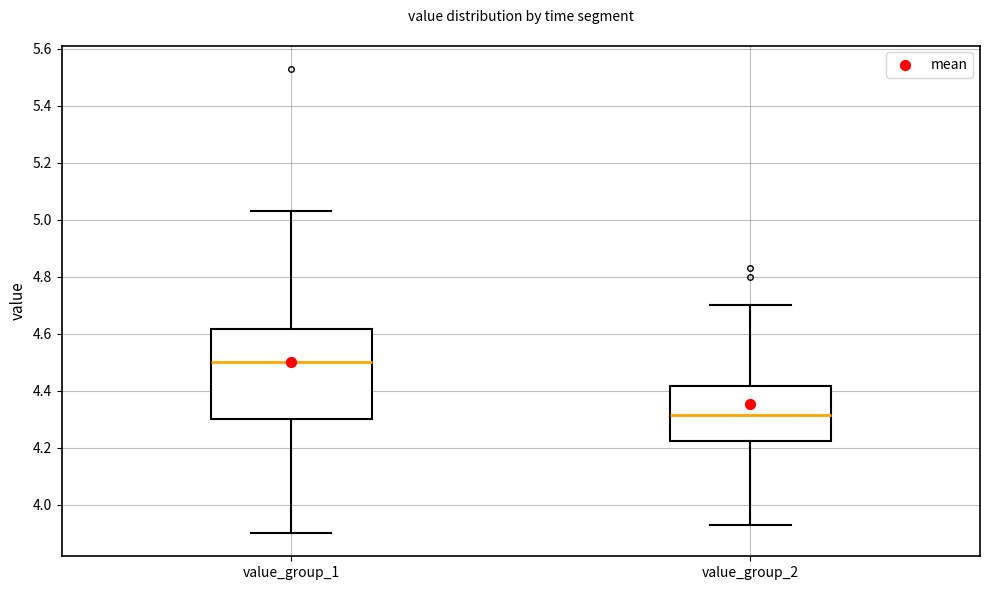

Reading left to right, transcribe this box plot: for each box, give where its median line is, the range the box spans, and where its two whiskers end, as read against the y-axis. The values are not printed on the chart, so give them approximately, as read against the axis.

value_group_1: median 4.50, box 4.30 to 4.62, whiskers 3.90 to 5.04
value_group_2: median 4.32, box 4.22 to 4.42, whiskers 3.94 to 4.70